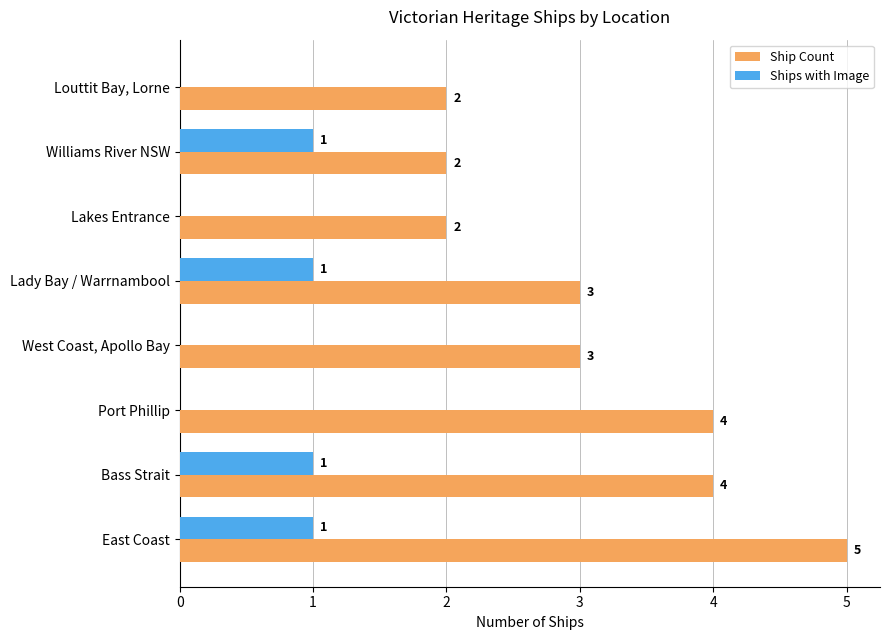

The value of Ship Count at Lakes Entrance is 2. True or false?

True